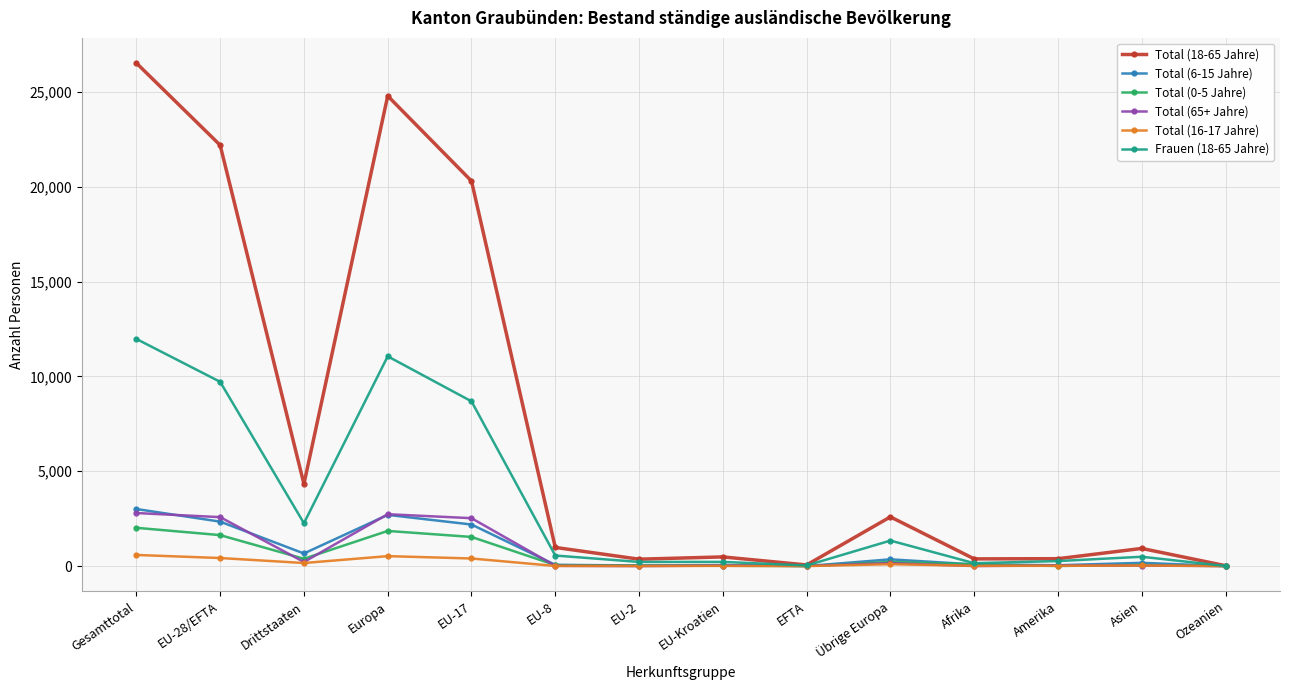

Which series has the largest range (max minus min)?

Total (18-65 Jahre)